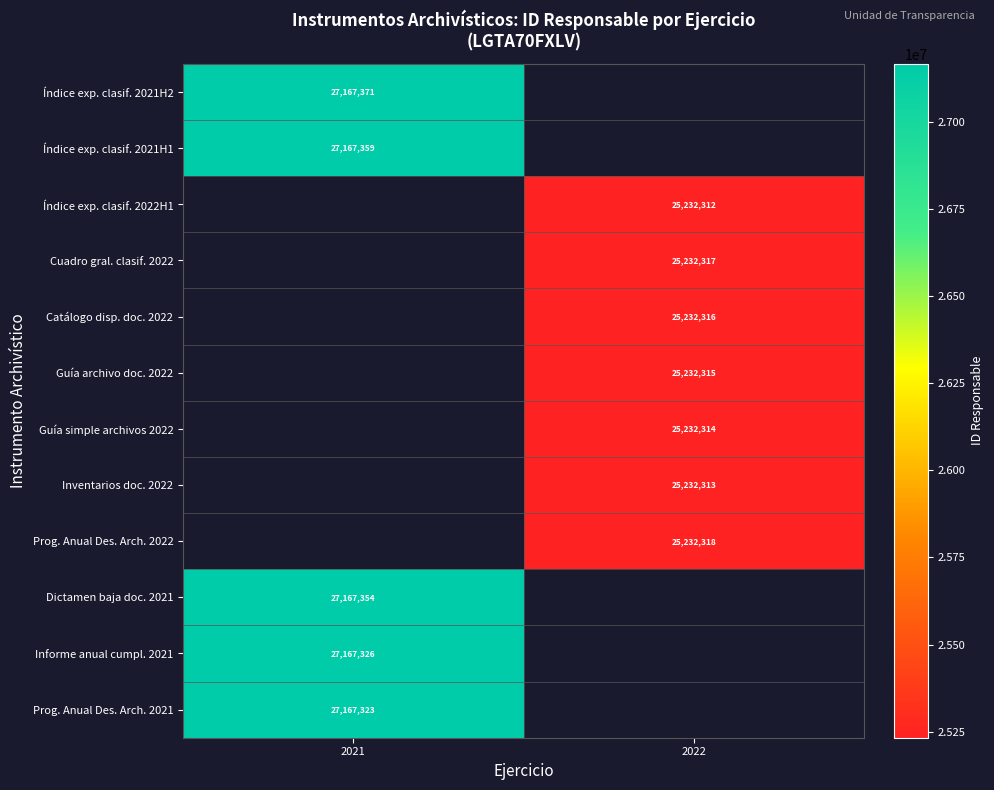

Is the value of Guía simple archivos 2022 at 2022 greater than the value of Inventarios doc. 2022 at 2022?

Yes